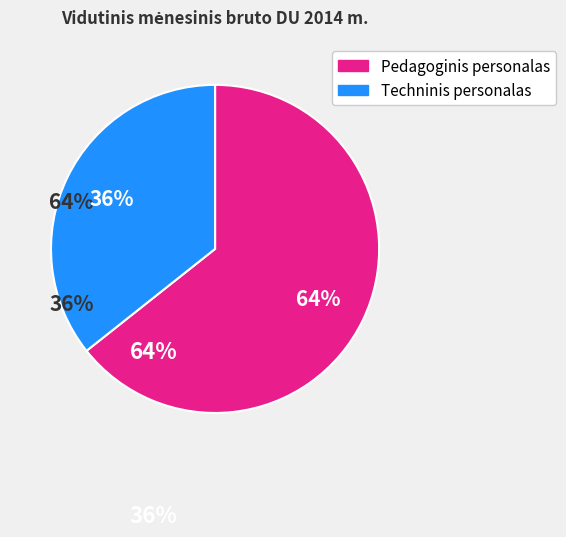

Is there any slice that represents more than half of the pie?

Yes